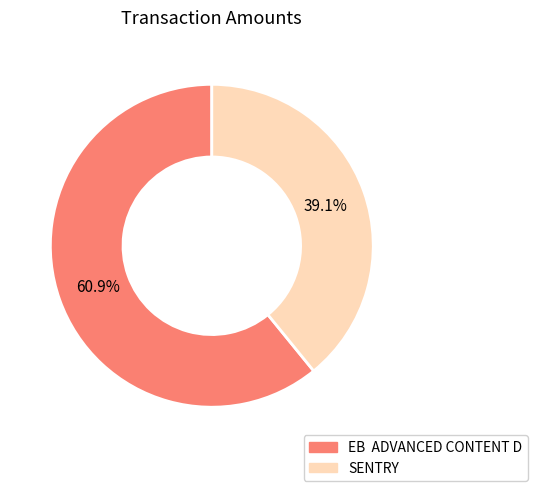

What is the largest slice in the pie chart?

EB ADVANCED CONTENT D